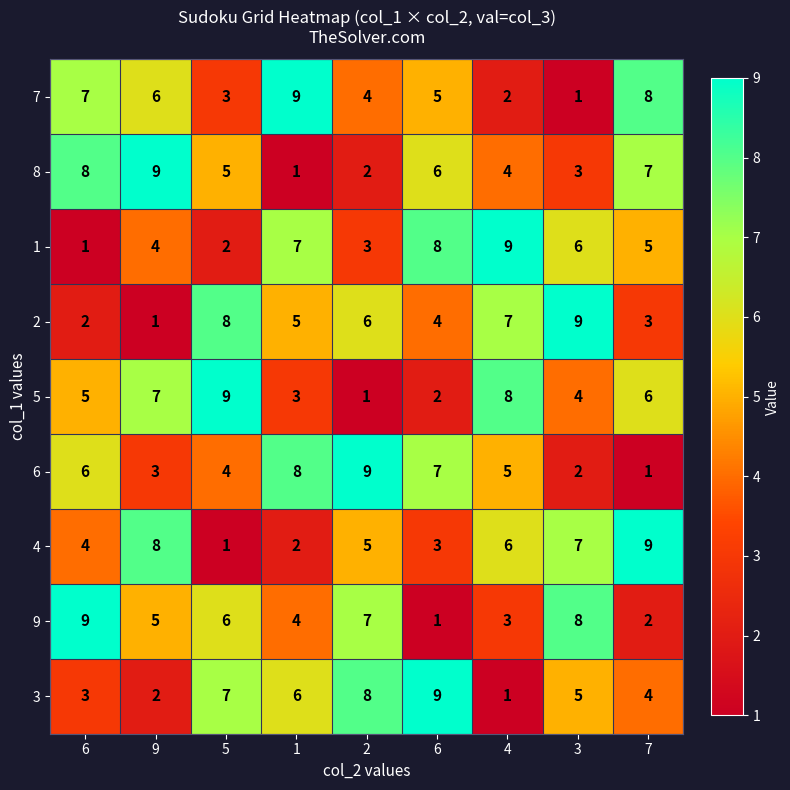

What is the total value across all series at 7?

45